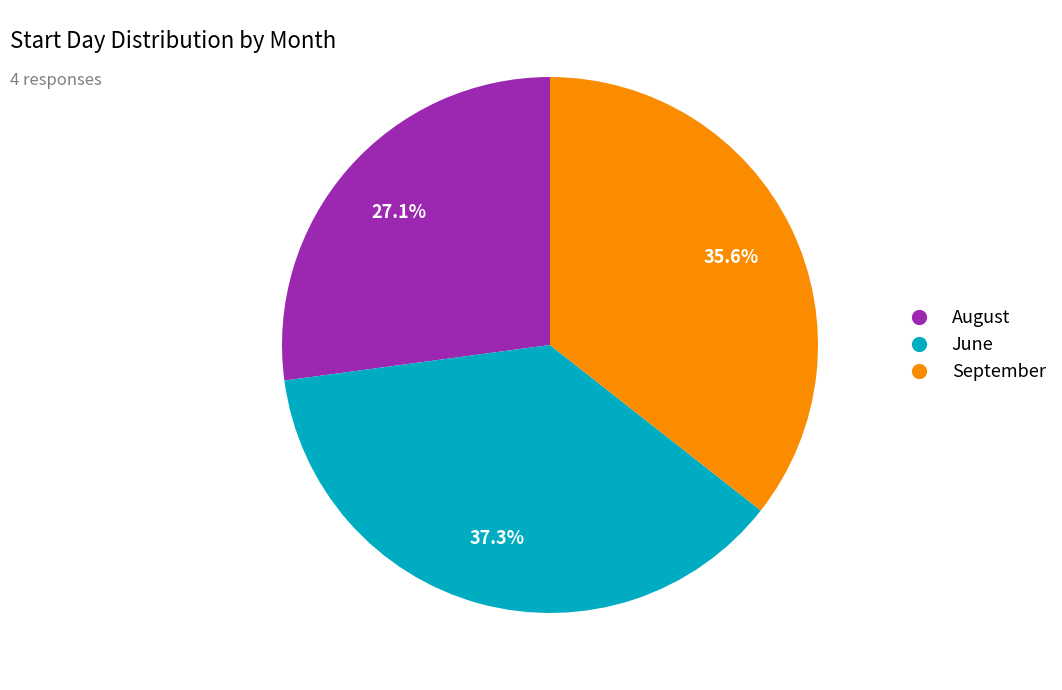

Approximately how many times larger is the value at August compared to September?

0.8